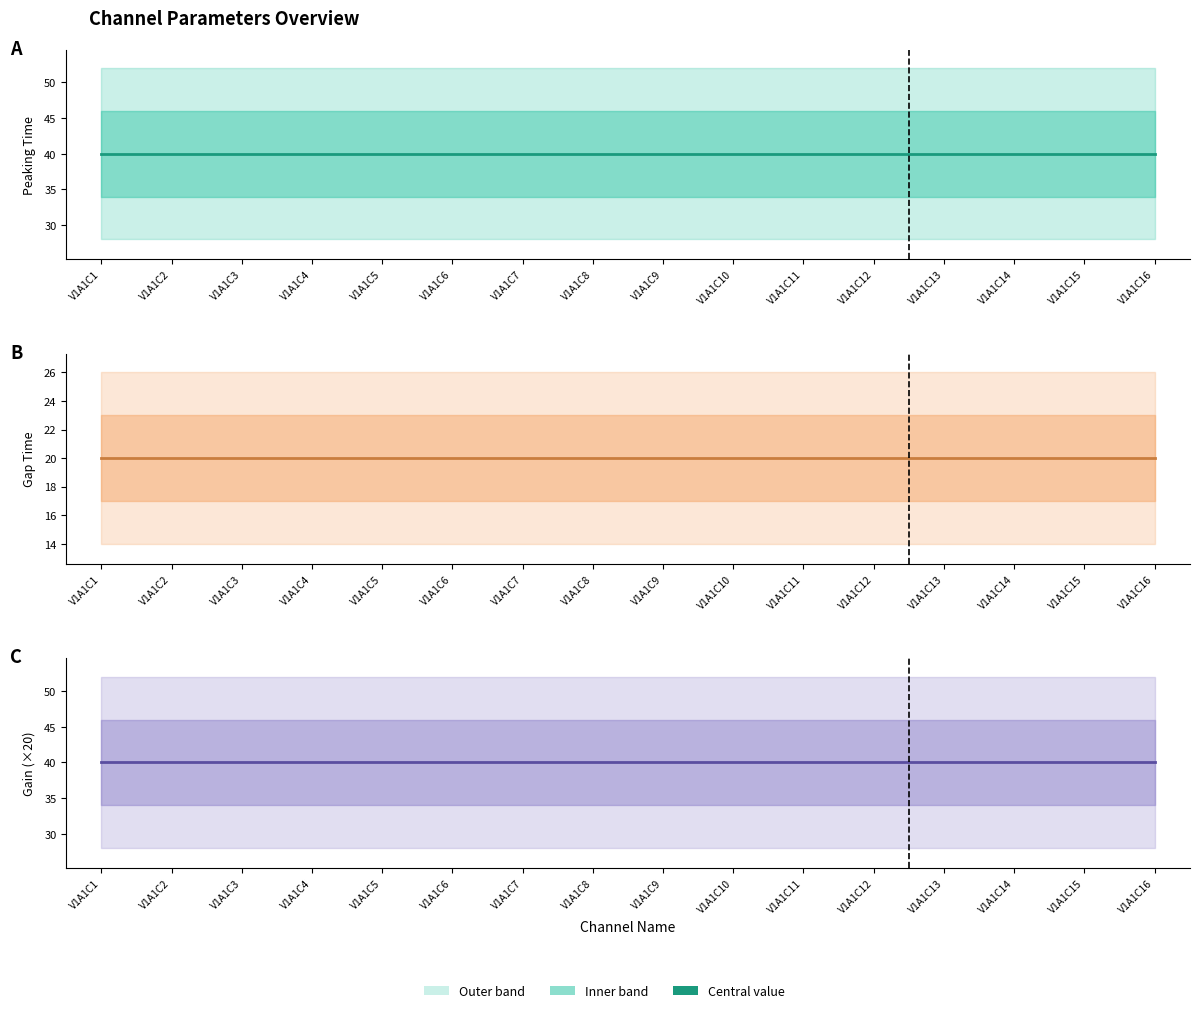

Rank the categories by Gap Time value from highest to lowest.

V1A1C1, V1A1C2, V1A1C3, V1A1C4, V1A1C5, V1A1C6, V1A1C7, V1A1C8, V1A1C9, V1A1C10, V1A1C11, V1A1C12, V1A1C13, V1A1C14, V1A1C15, V1A1C16